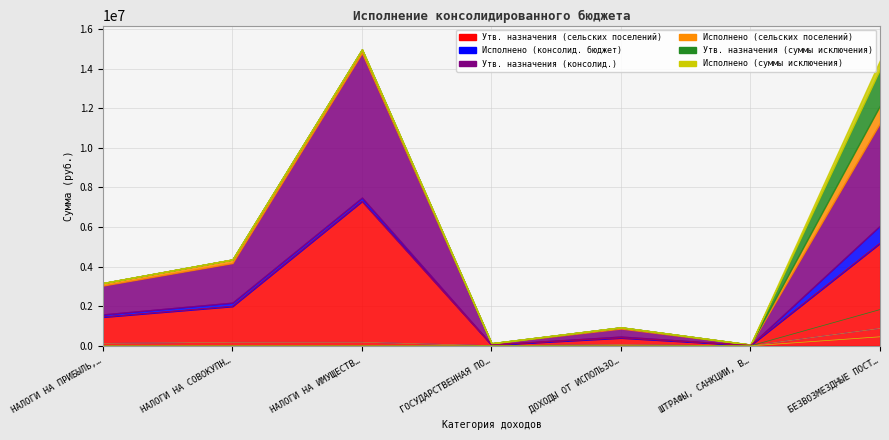

The value of Исполнено (консолид. бюджет) at БЕЗВОЗМЕЗДНЫЕ ПОСТ… is 880375.0. True or false?

True